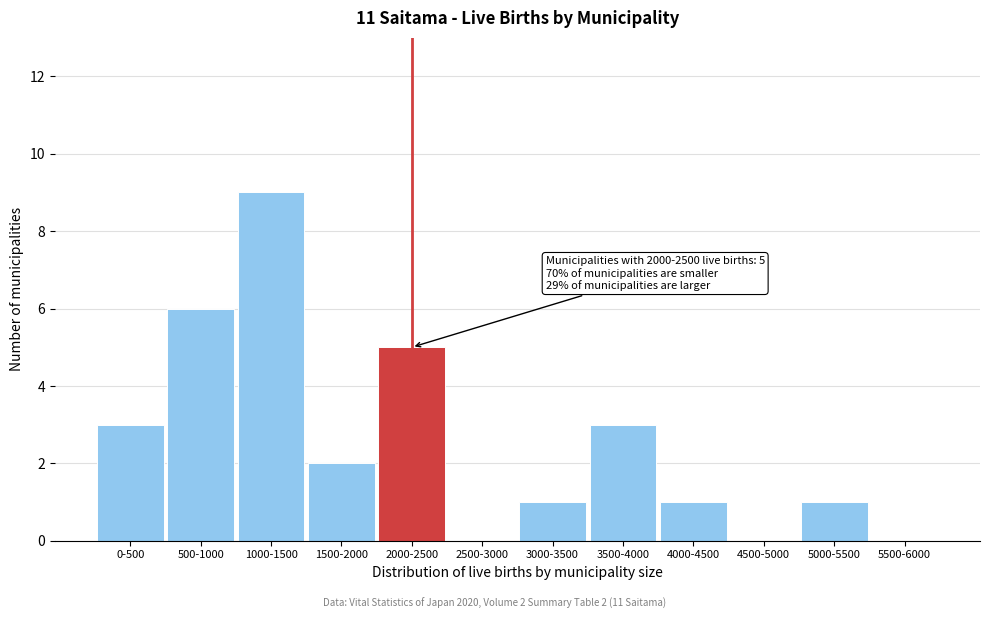

Reading right to left, extract all data points from this chart.

5500-6000=0	5000-5500=1	4500-5000=0	4000-4500=1	3500-4000=3	3000-3500=1	2500-3000=0	2000-2500=5	1500-2000=2	1000-1500=9	500-1000=6	0-500=3